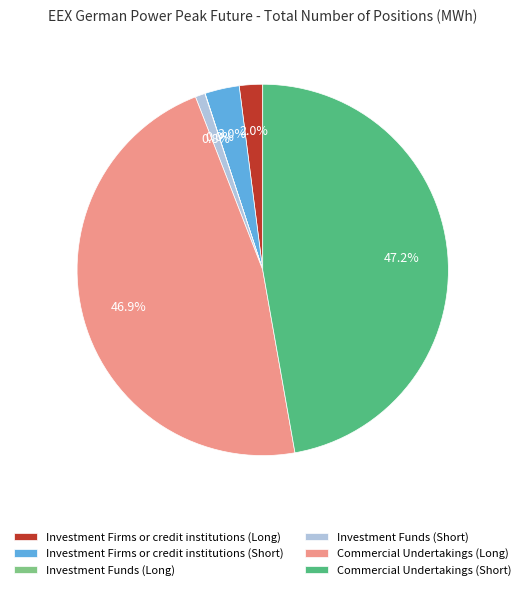

Does Investment Firms or credit institutions (Short) represent more than half of the total?

No